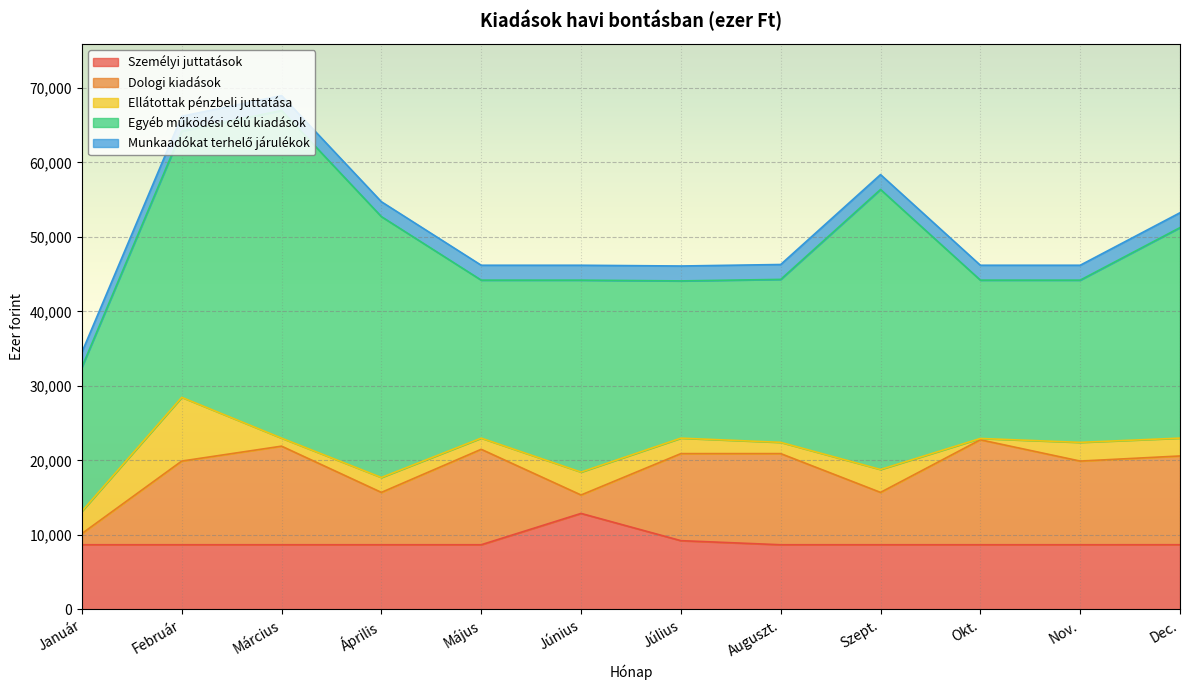

What is the label of the 7th point from the right?

Június